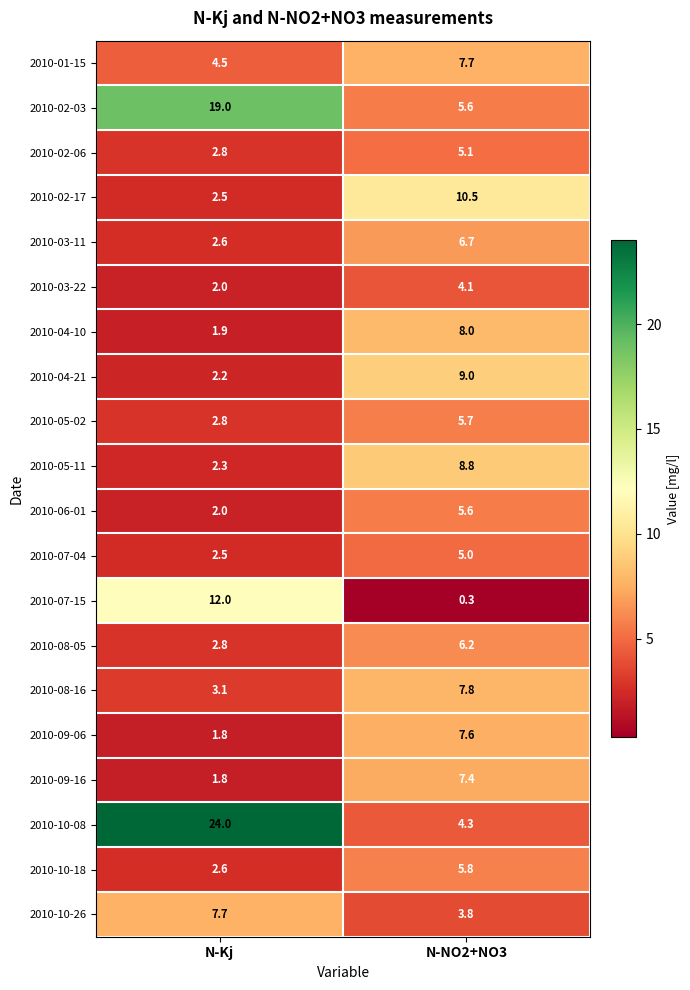

Count the number of categories in the chart.

2